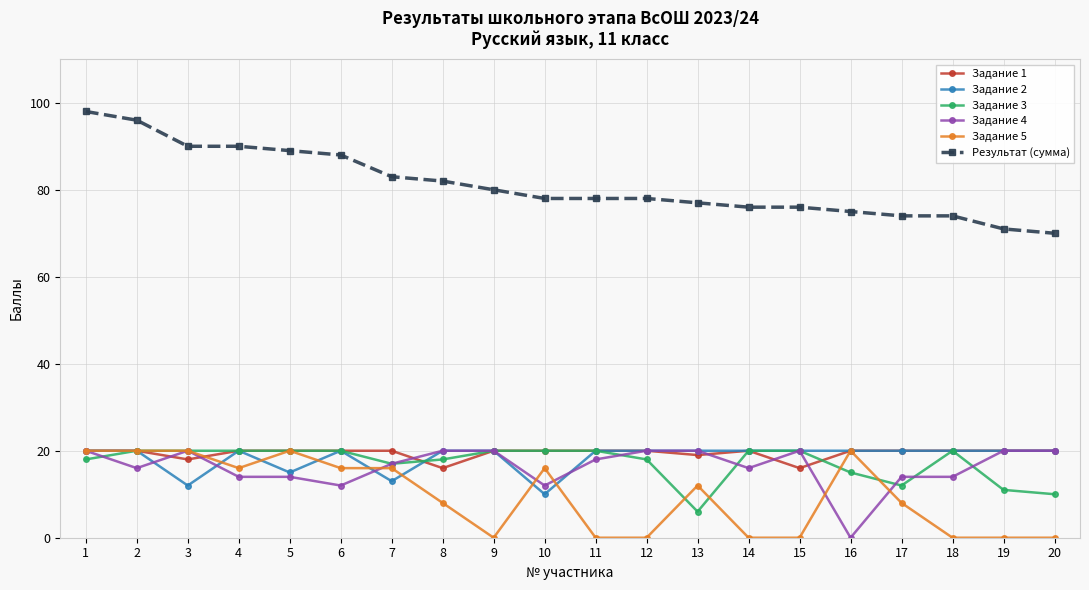

True or false: Задание 2 and Результат (сумма) cross at least once.

False